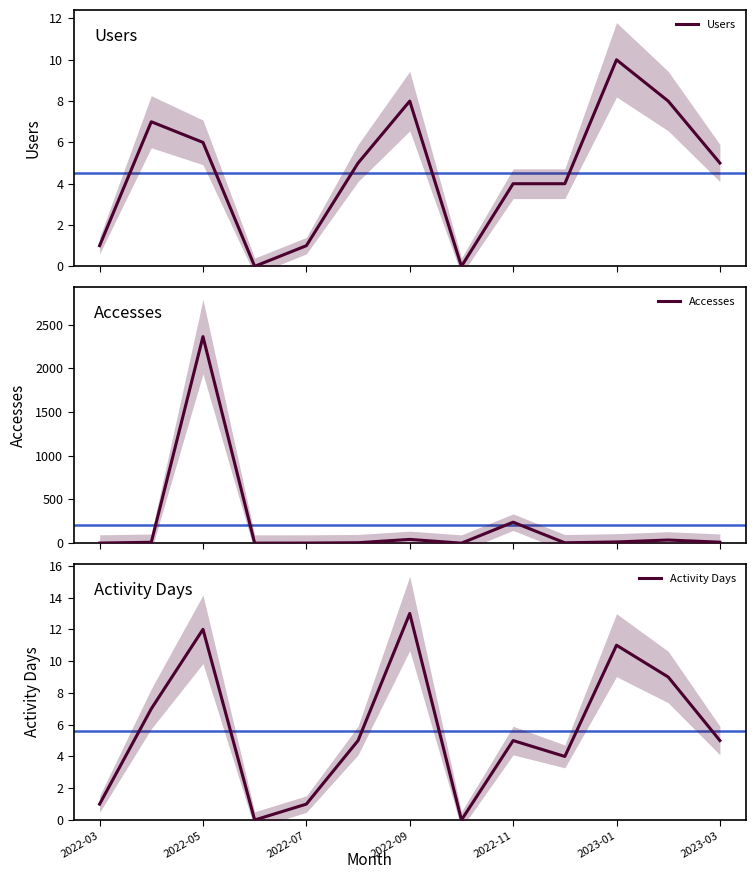

The value of Activity Days at 9 is 4. True or false?

True